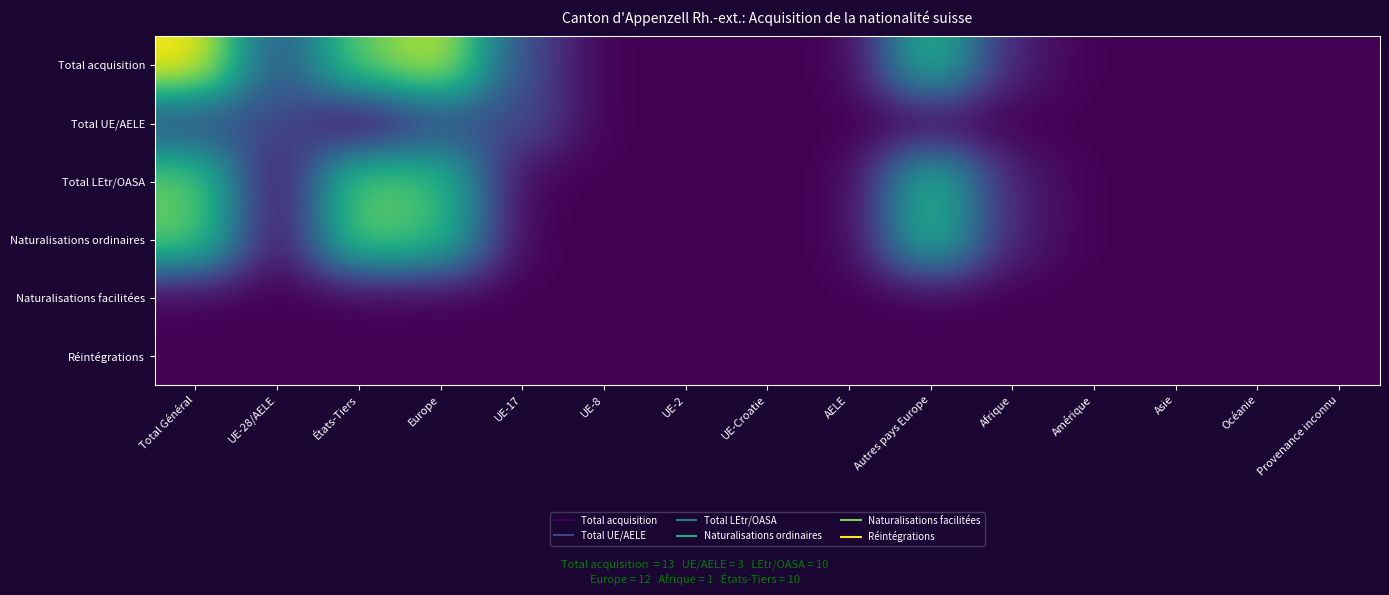

What is the difference between the highest and lowest values at UE-17?

3